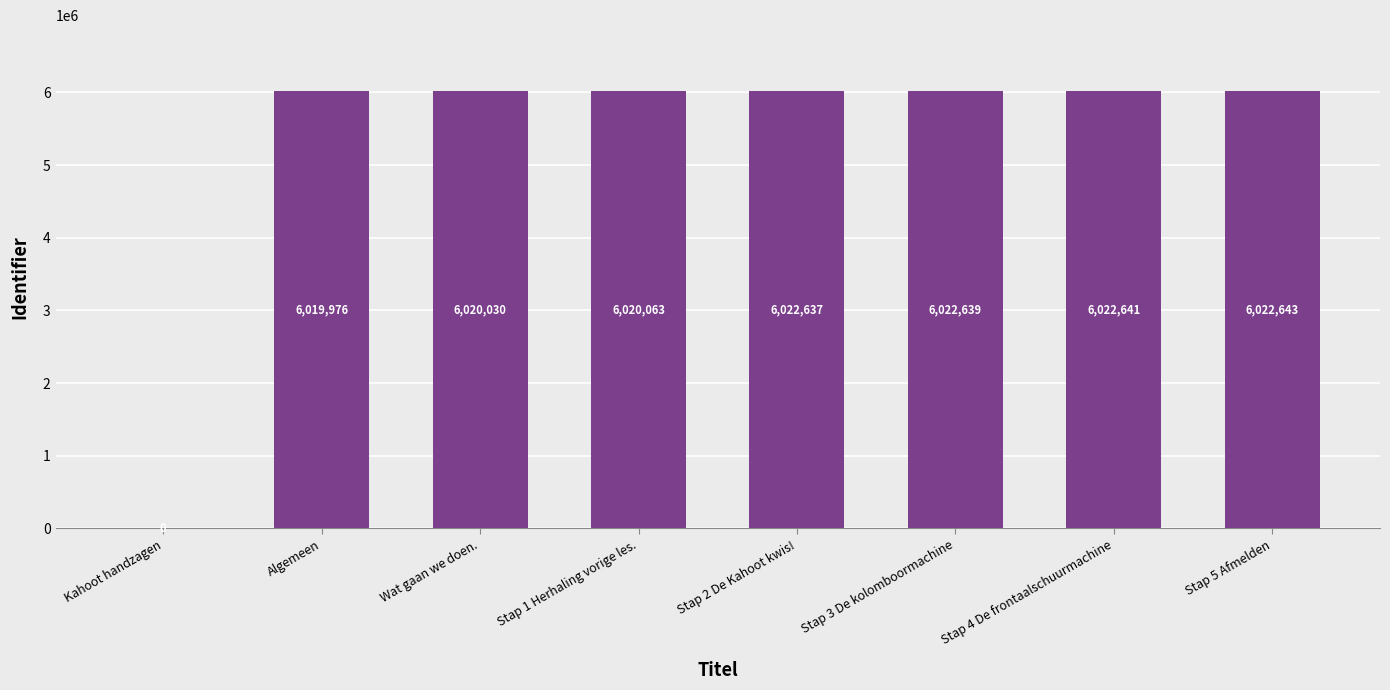

Where is the data nearest to the value 3011321?

Algemeen